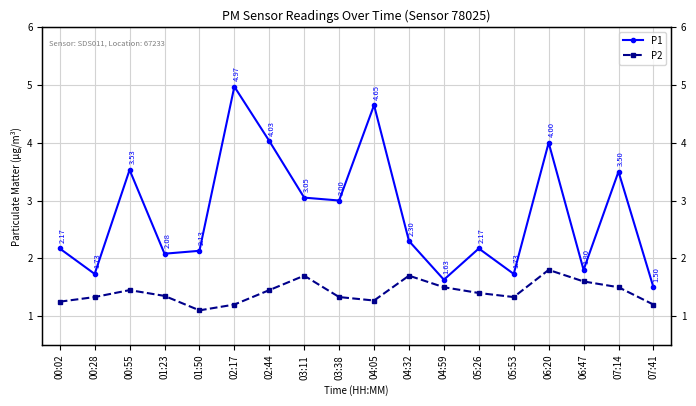

Where does the P1 series first go above 2?

00:02